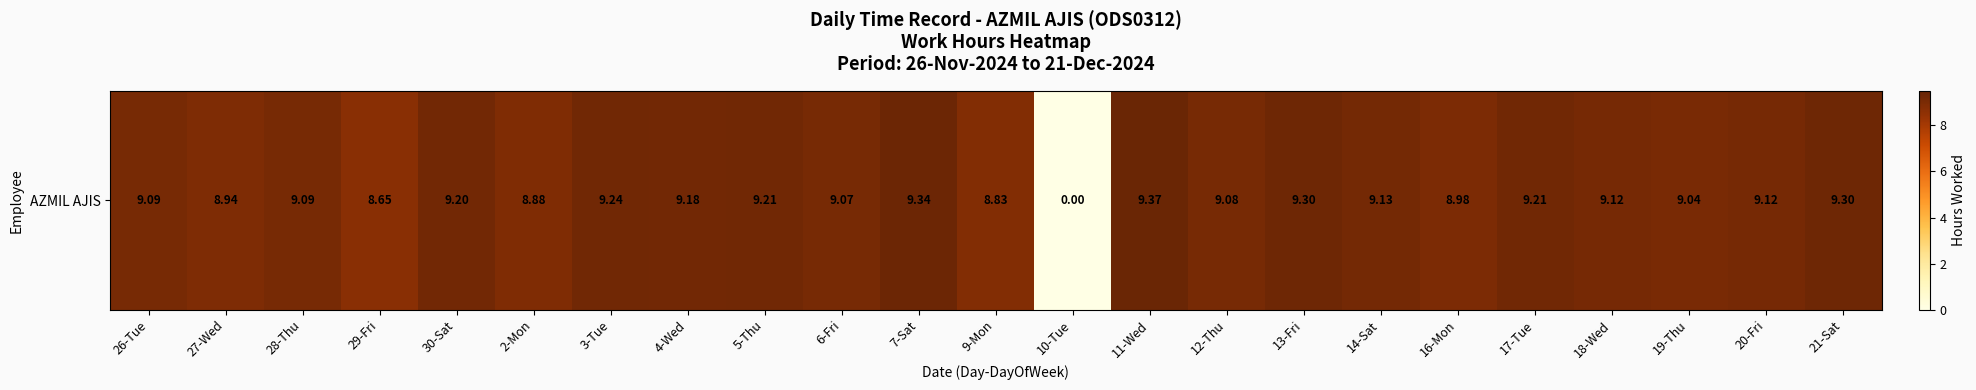

Reading left to right, transcribe all the data shown in this chart.

9.1	8.9	9.1	8.7	9.2	8.9	9.2	9.2	9.2	9.1	9.3	8.8	0.0	9.4	9.1	9.3	9.1	9.0	9.2	9.1	9.0	9.1	9.3